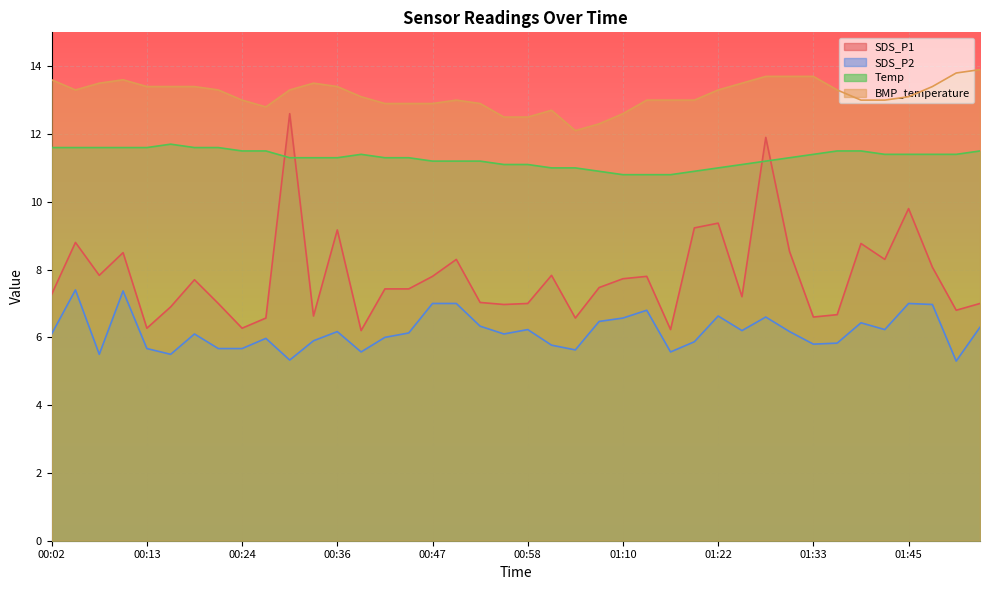

What is the difference between the Temp values at 01:01 and 00:41?

0.3